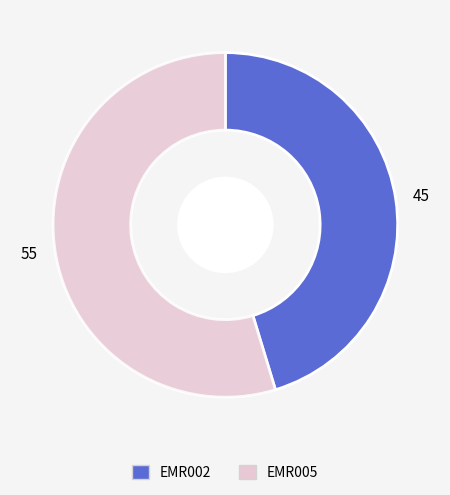

Rank the categories by value from highest to lowest.

EMR005, EMR002